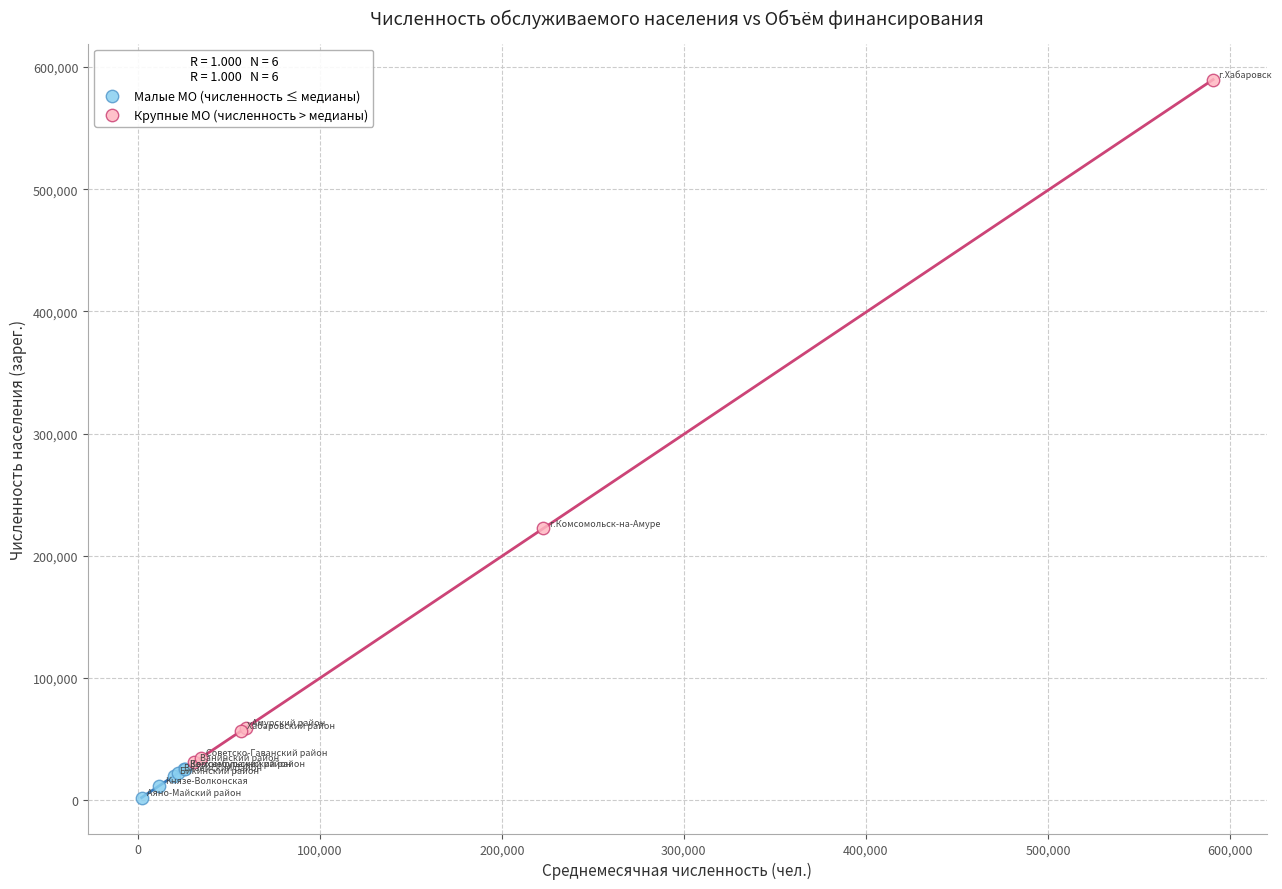

What are all the series names shown in the legend?

Малые МО (численность ≤ медианы), Крупные МО (численность > медианы)